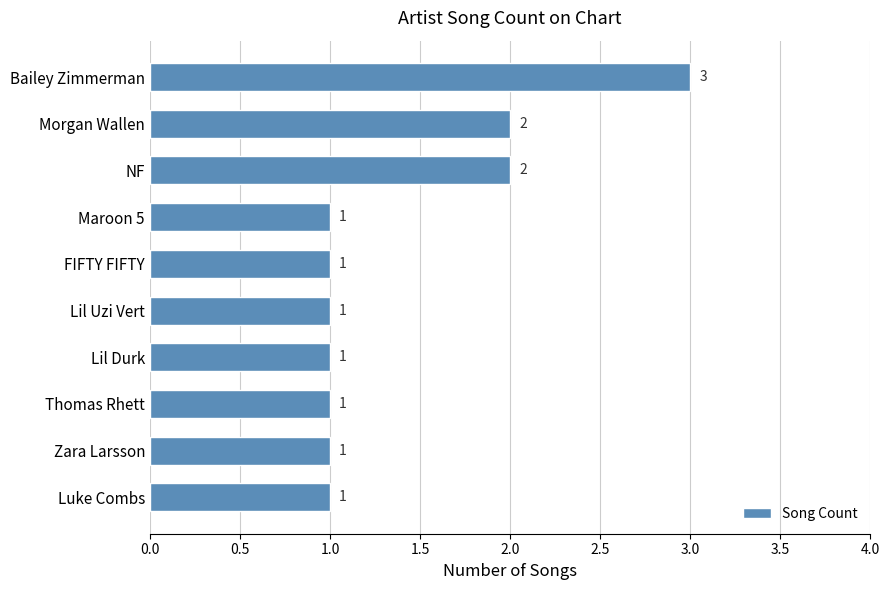

What is the label of the 5th bar from the top?

FIFTY FIFTY